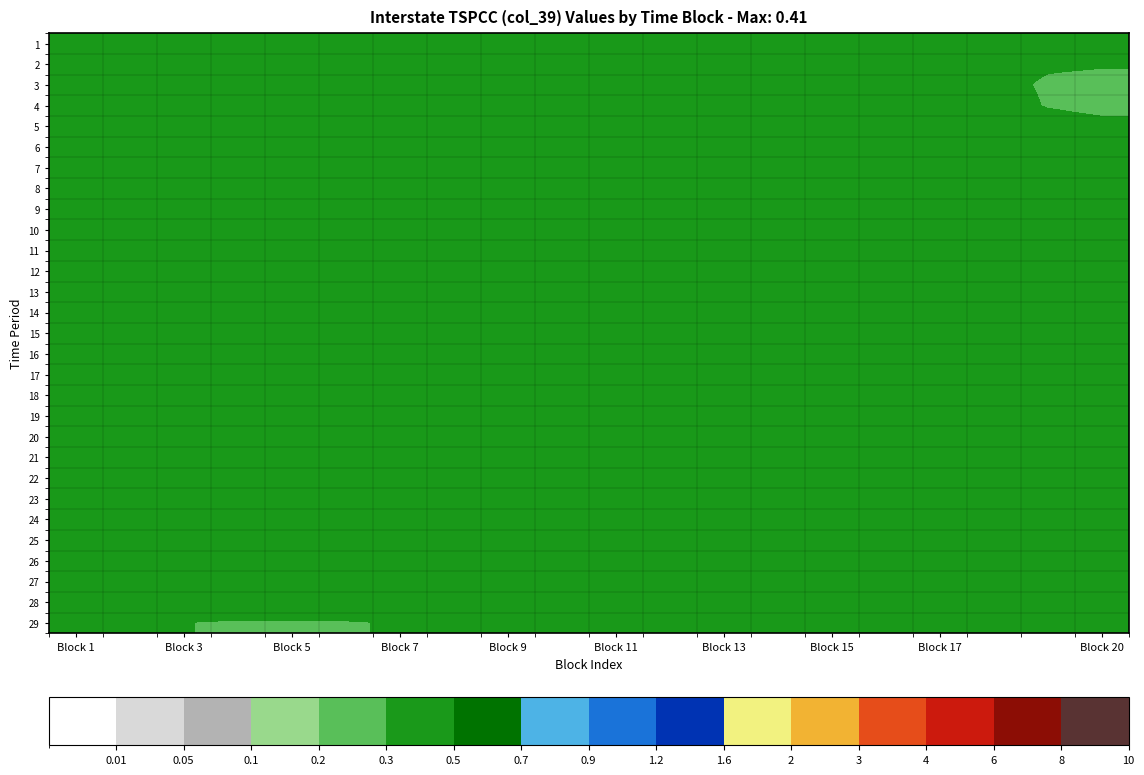

How many series are shown in this chart?

29